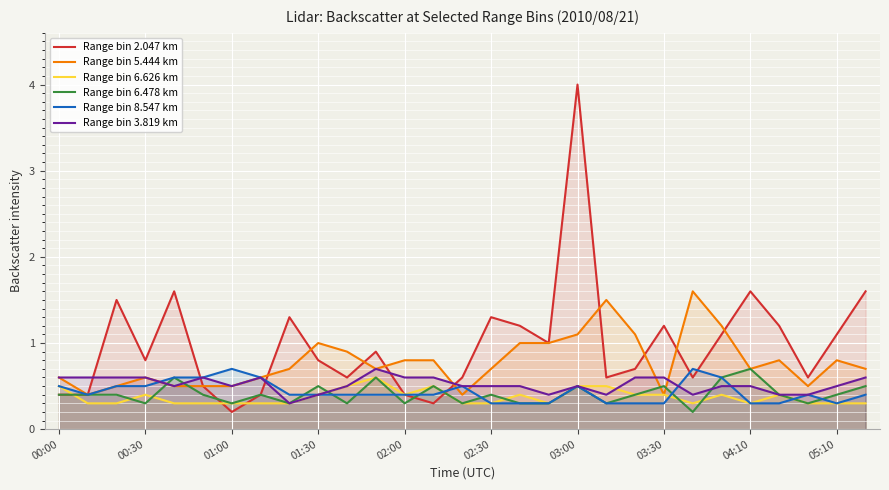

What is the greatest value displayed?

4.0